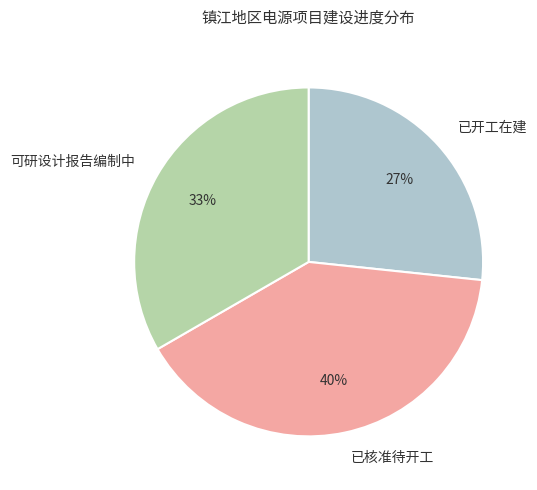

Does 已开工在建 account for over 50% of the chart?

No